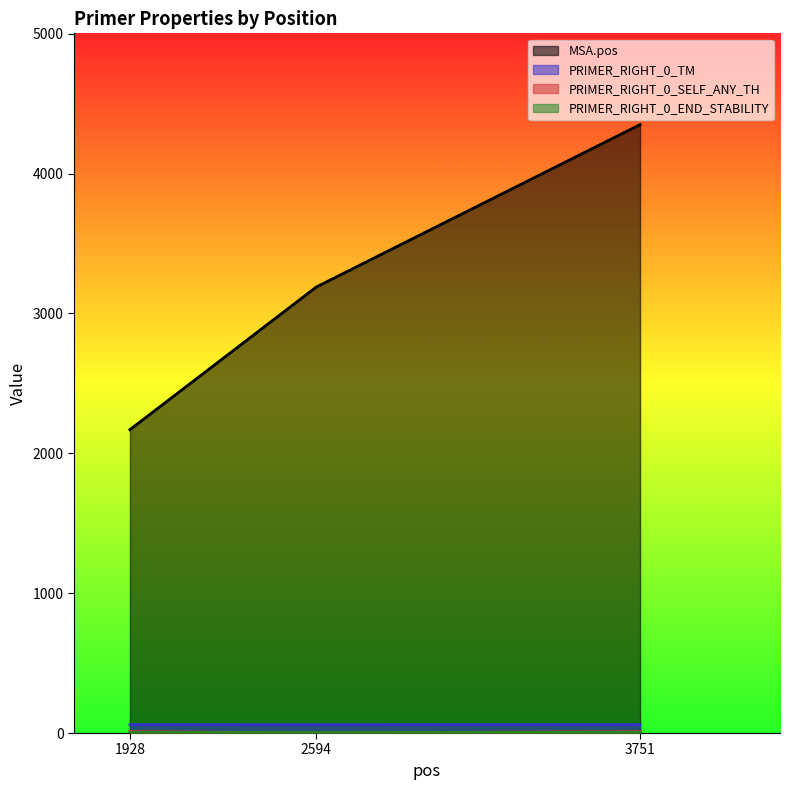

Is the value of PRIMER_RIGHT_0_END_STABILITY at 2594 greater than the value of PRIMER_RIGHT_0_SELF_ANY_TH at 2594?

Yes